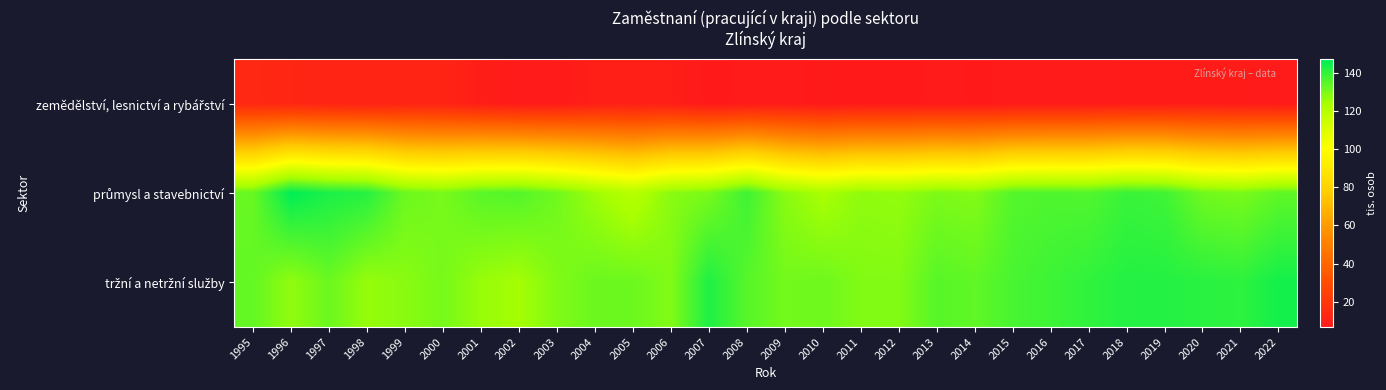

At how many categories does at least one series exceed 29?

28